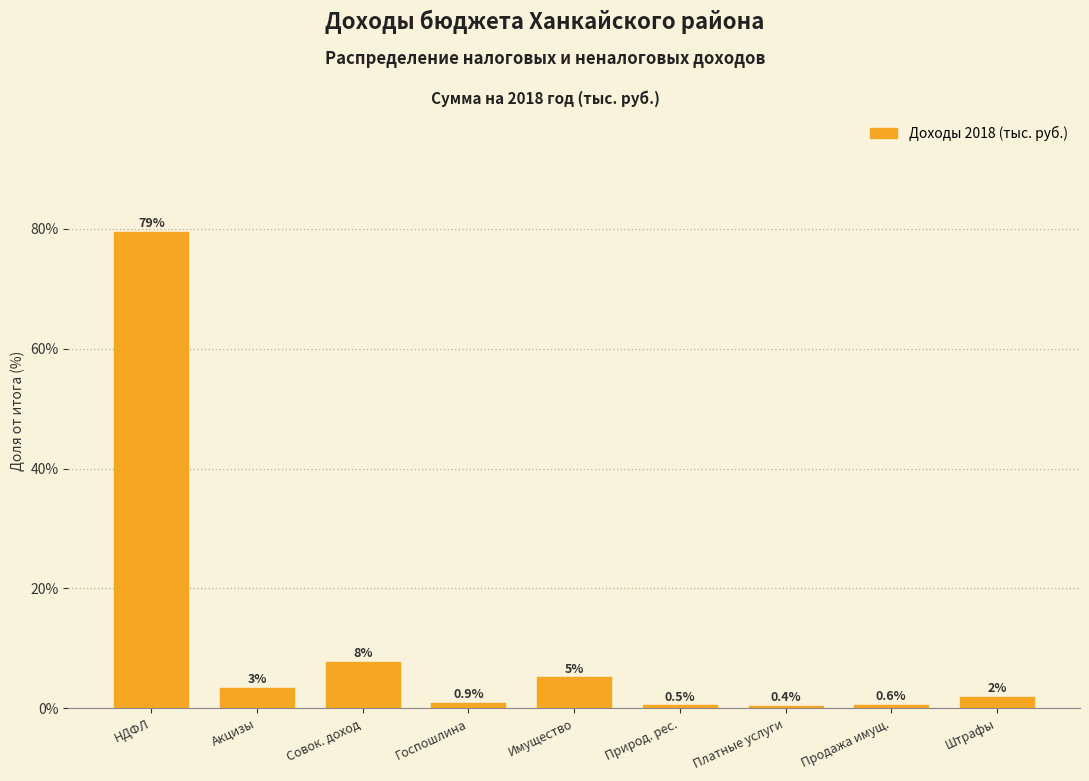

At which label does the data first exceed 1?

НДФЛ